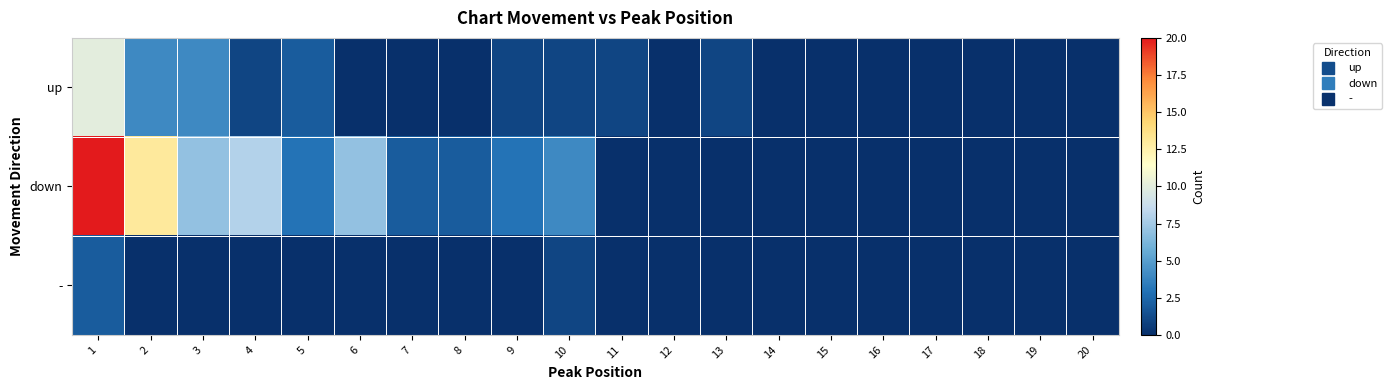

Reading left to right, extract all data points from this chart.

up: 1=10	2=4	3=4	4=1	5=2	6=0	7=0	8=0	9=1	10=1	11=1	12=0	13=1	14=0	15=0	16=0	17=0	18=0	19=0	20=0
down: 1=20	2=13	3=7	4=8	5=3	6=7	7=2	8=2	9=3	10=4	11=0	12=0	13=0	14=0	15=0	16=0	17=0	18=0	19=0	20=0
-: 1=2	2=0	3=0	4=0	5=0	6=0	7=0	8=0	9=0	10=1	11=0	12=0	13=0	14=0	15=0	16=0	17=0	18=0	19=0	20=0